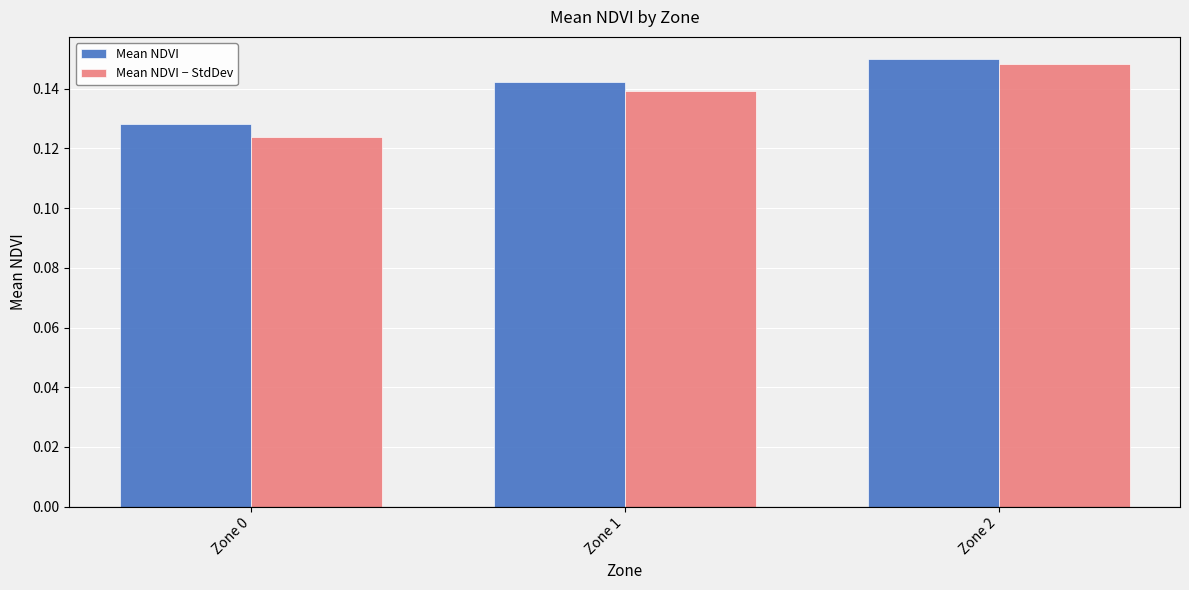

The Mean NDVI series shows 0.2 at Zone 0. True or false?

False